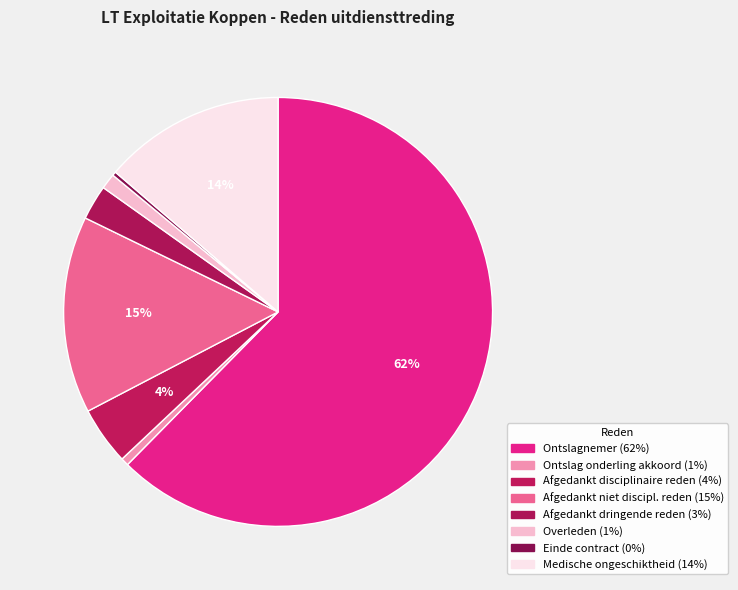

How many segments does this pie chart have?

8